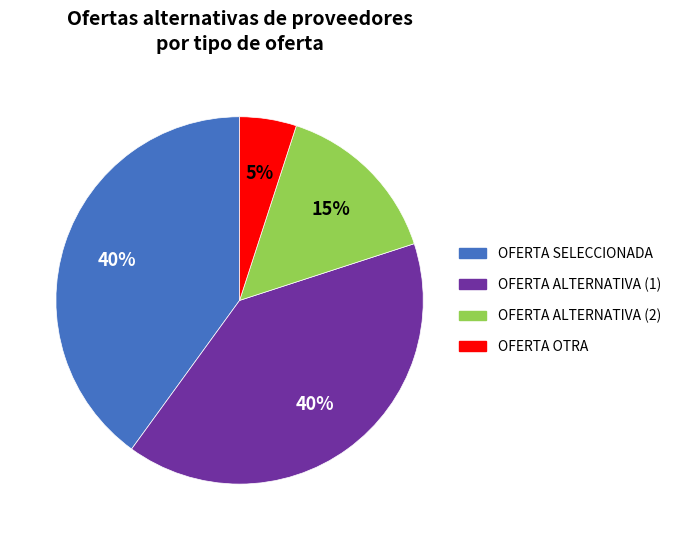

Is there any slice that represents more than half of the pie?

No